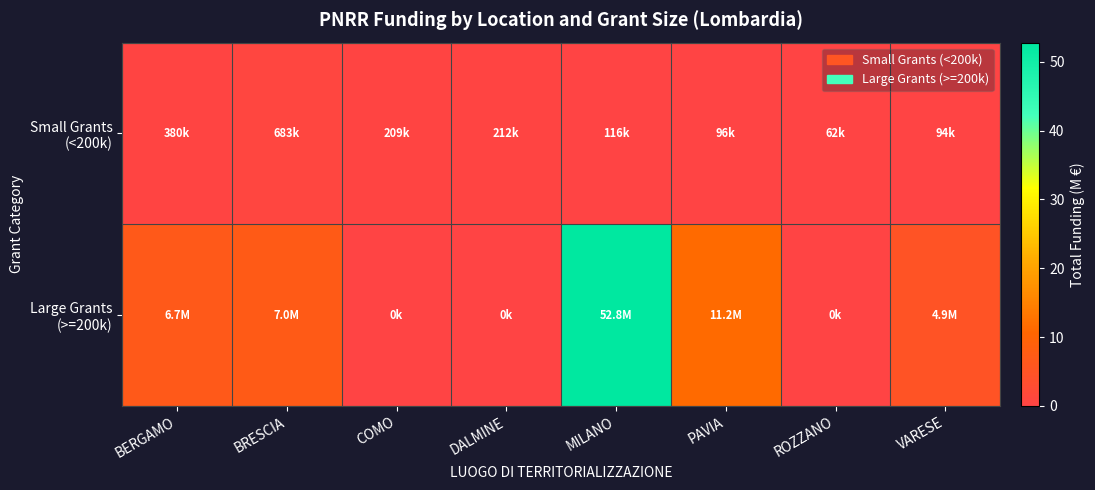

Which series has the largest total across all categories?

Large Grants (>=200k)